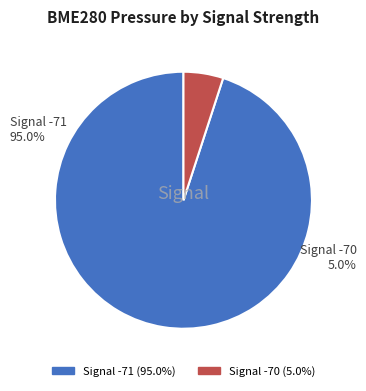

Is it true that 16 is 3% of the pie?

True